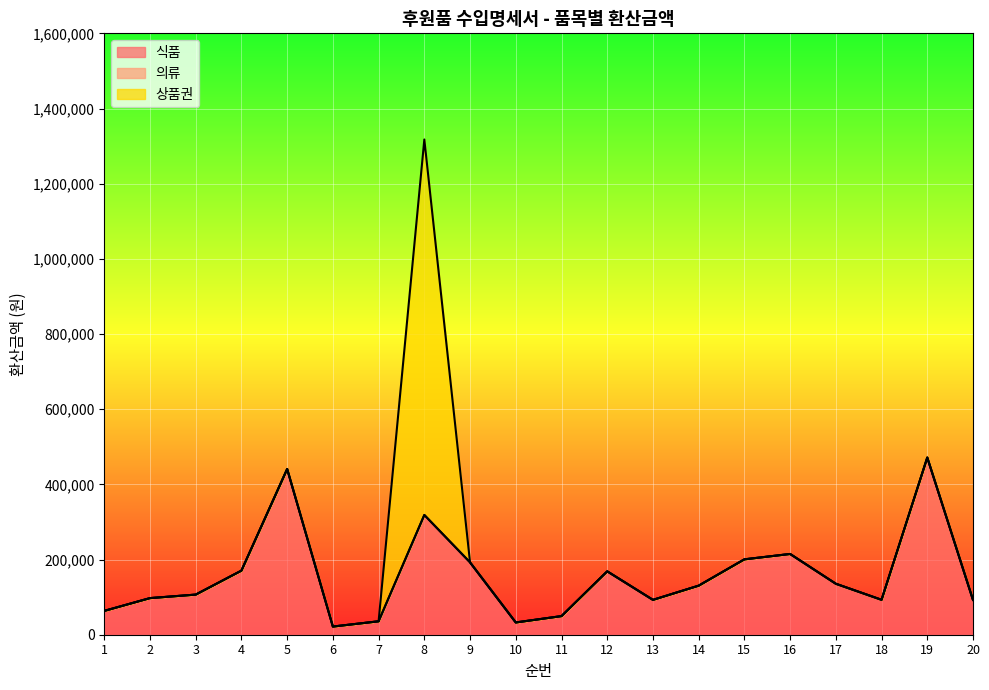

What is the total value across all series at 16?

214825